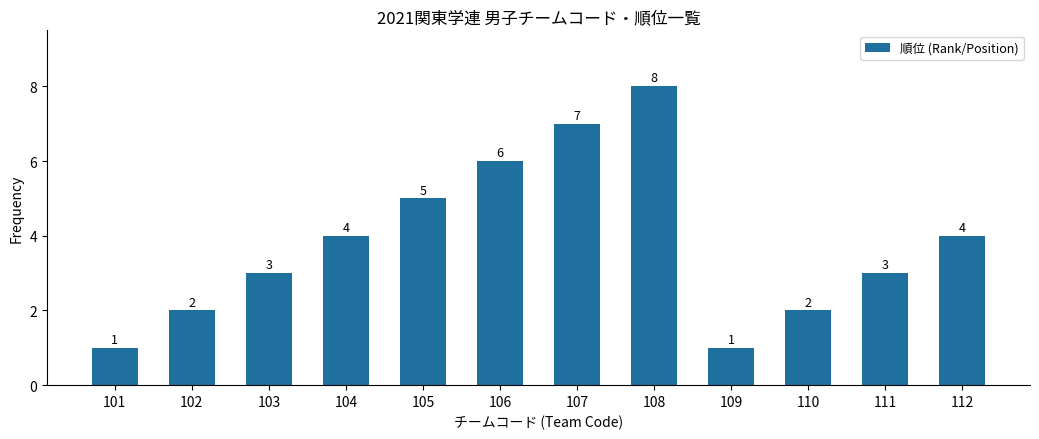

What is the average value?

4